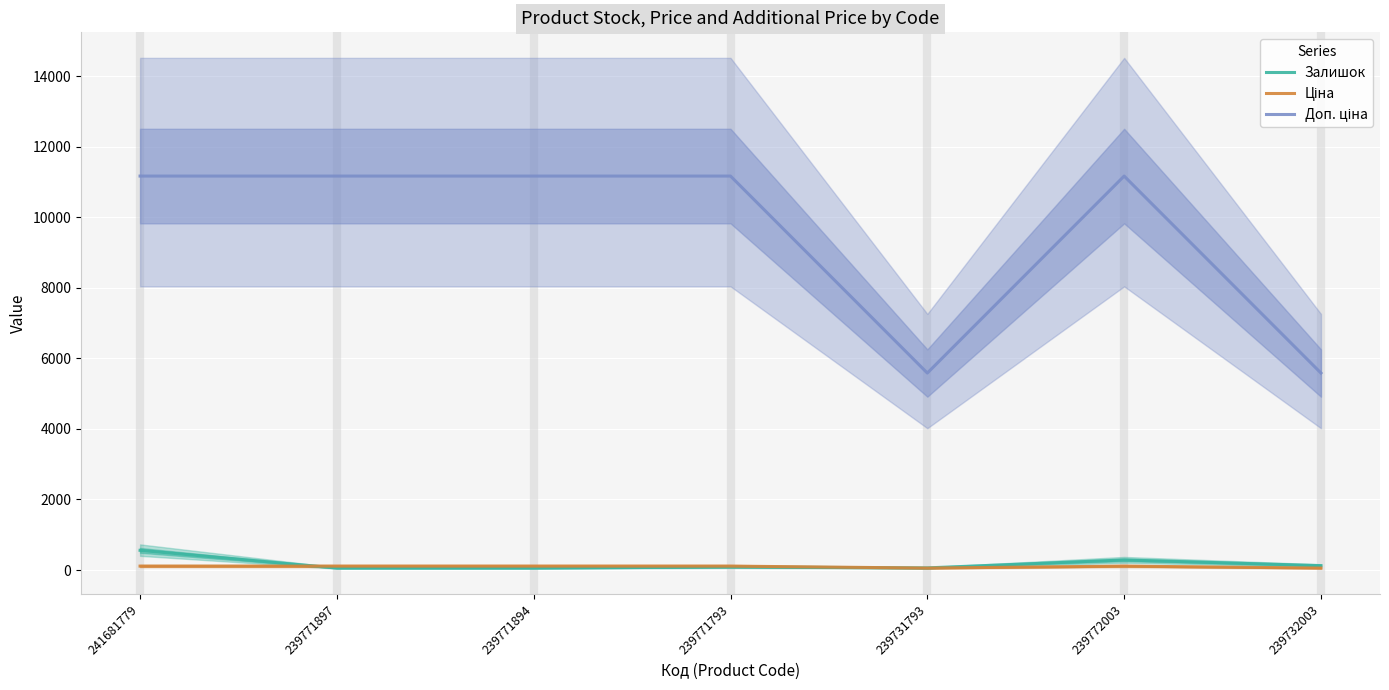

The Доп. ціна series shows 11169.0 at 239771897. True or false?

True